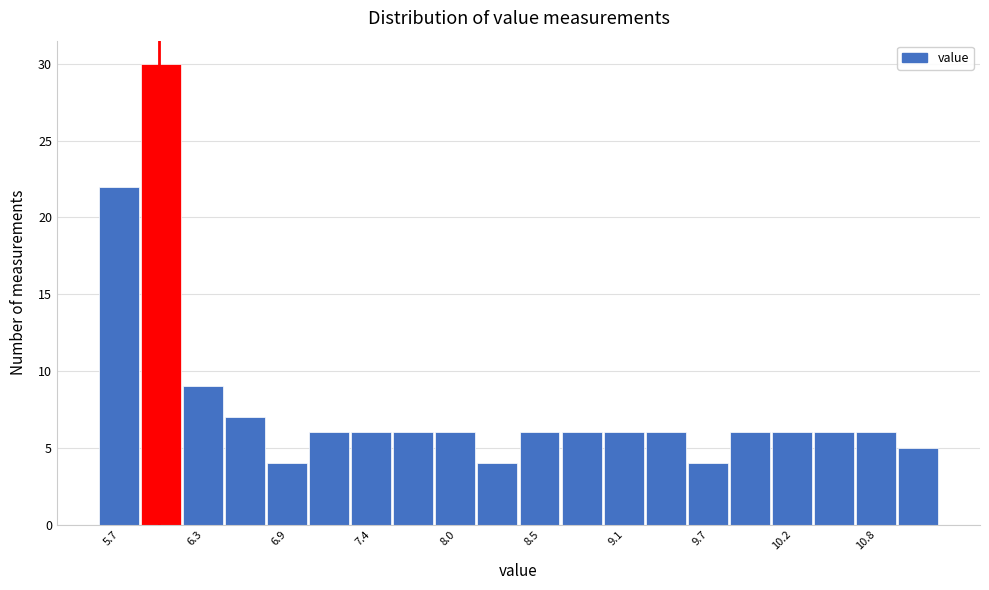

Around what value on the x-axis is the tallest bar? Give the approximate position of its centre, as read against the axis.

6.0